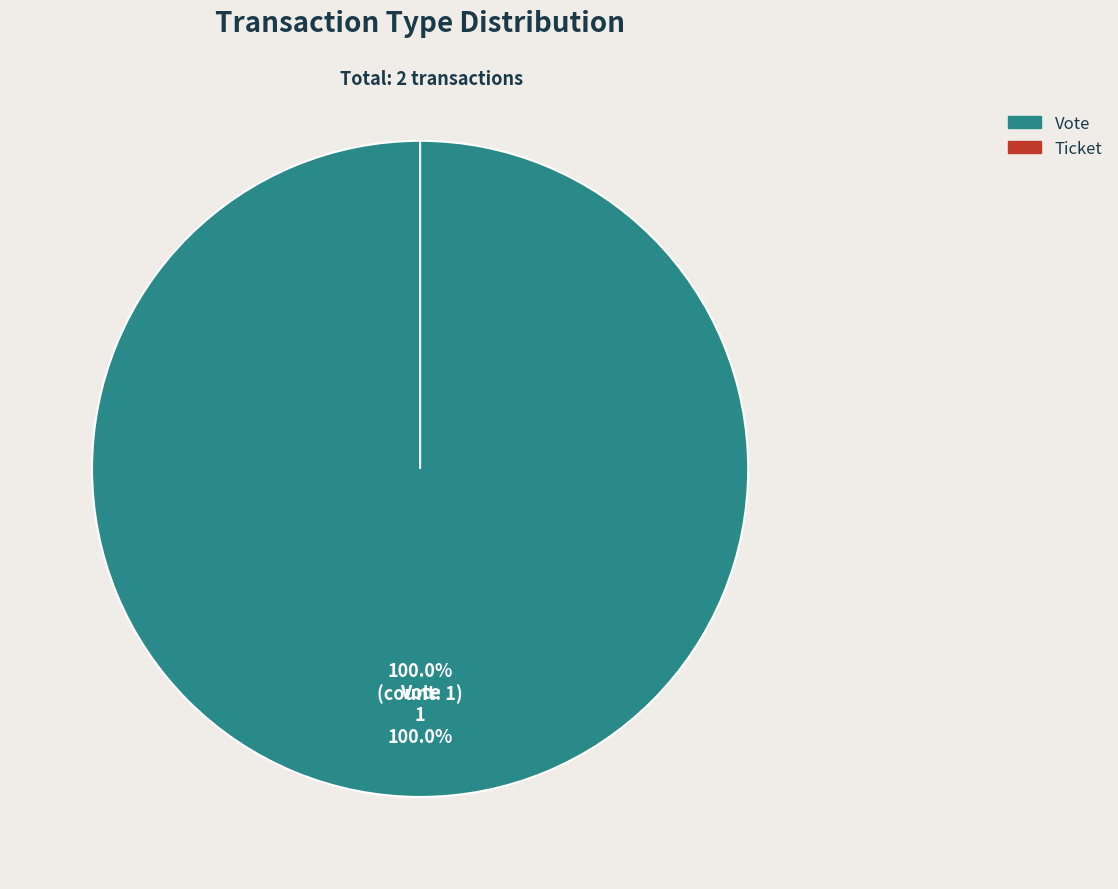

What is the change in value from Vote to Ticket?

-1